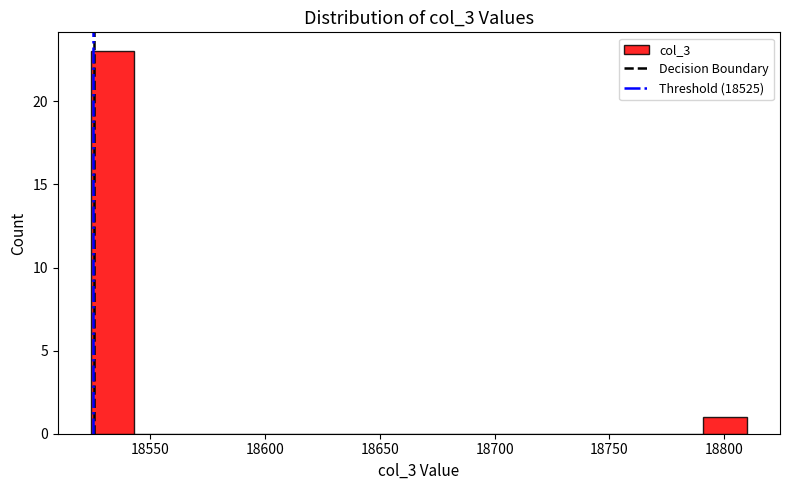

Read against the x-axis, roughly where is the centre of the tallest bar?

18535